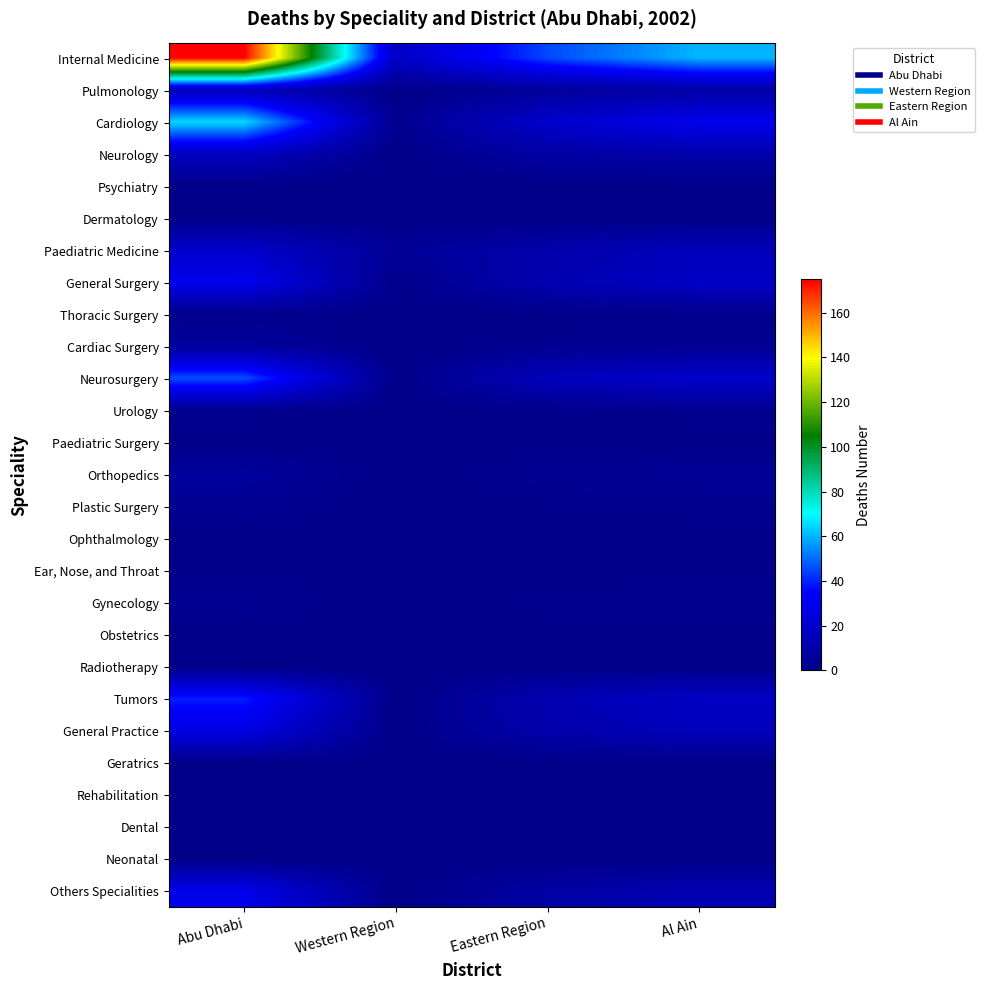

What is the spread (max minus min) of values at Eastern Region?

45